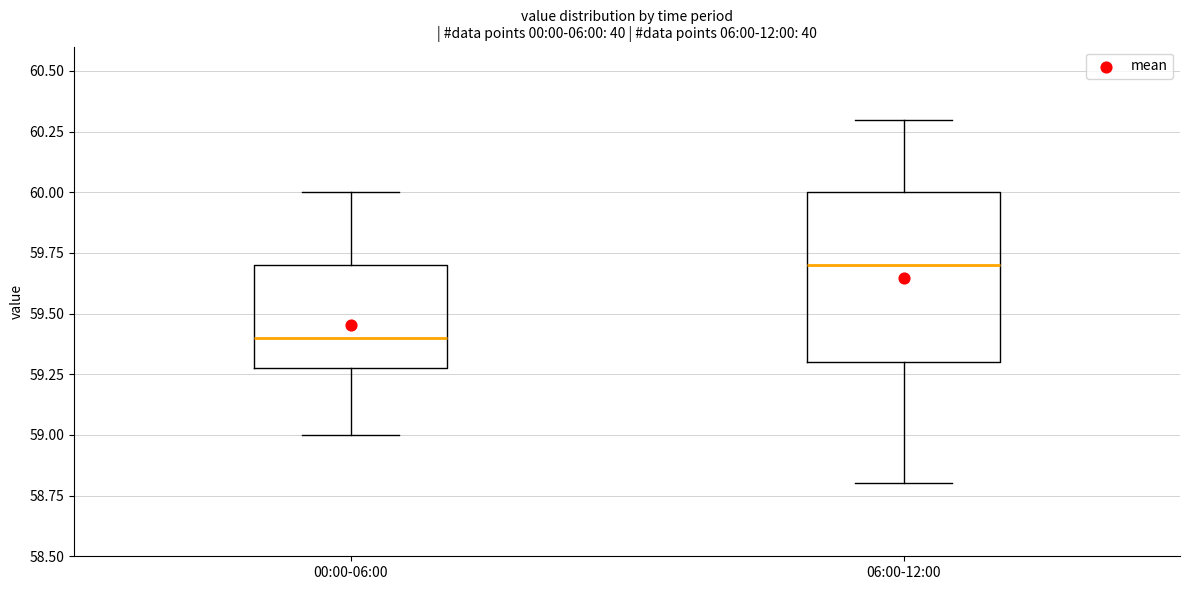

Which box is the tallest, from its lower edge to its upper edge?

06:00-12:00